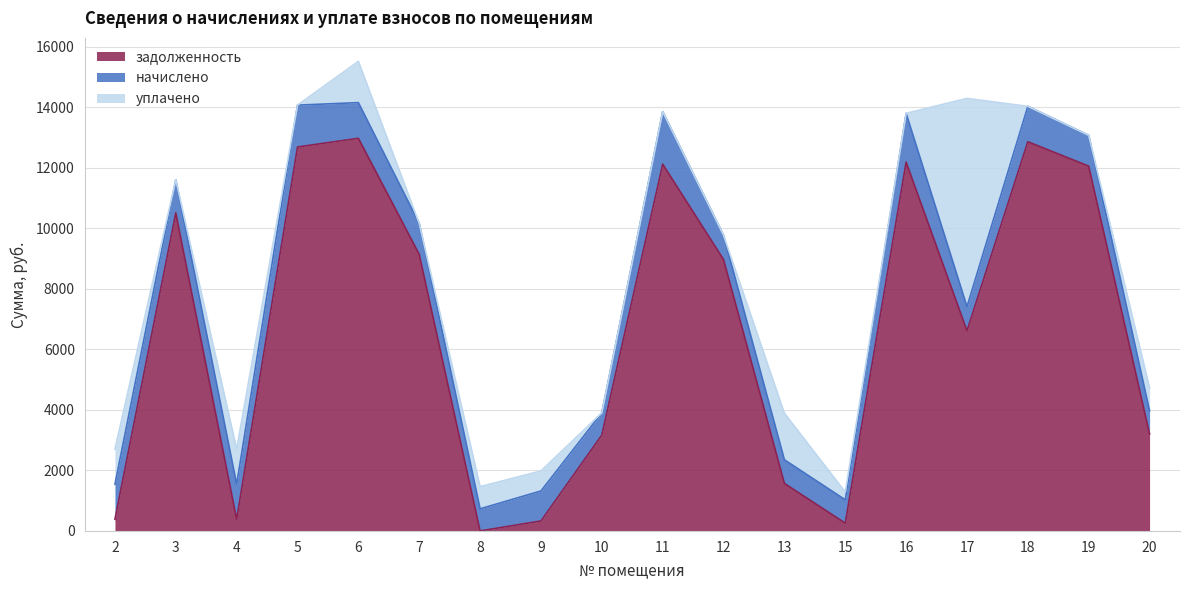

Does the chart have visible grid lines?

Yes